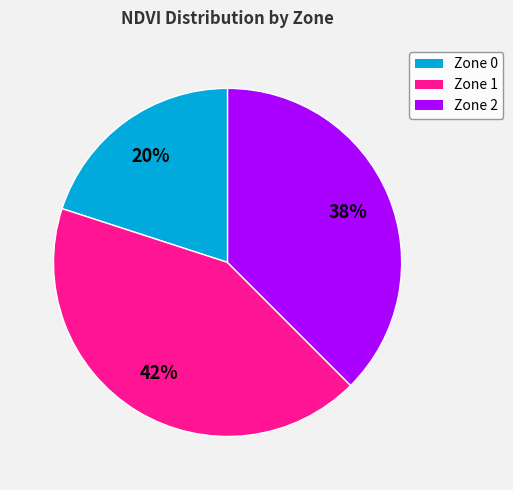

To the nearest percent, what is the difference between the largest and smallest slice percentages?

22%